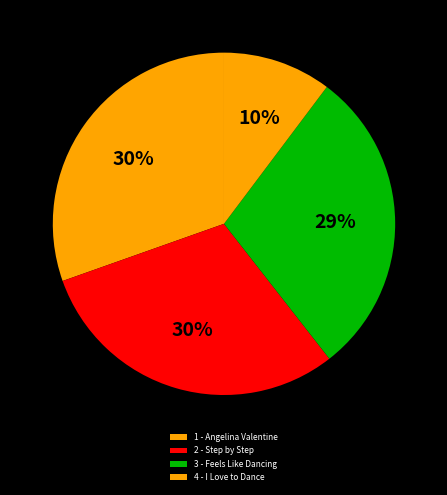

True or false: 2 - Step by Step accounts for 30% of the total.

True